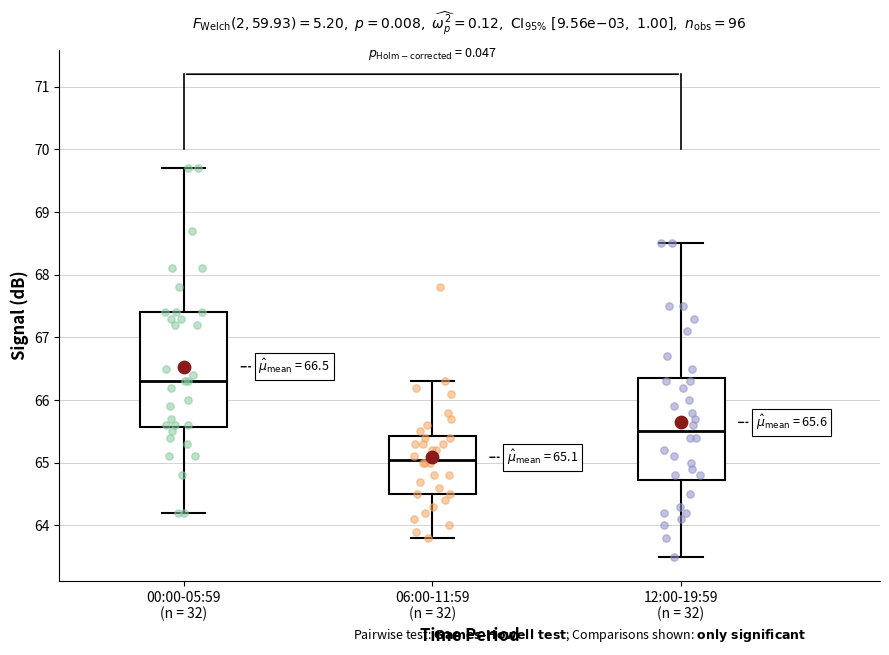

Comparing the boxes themselves (not the whiskers), which one is the tallest?

00:00-05:59 (n = 32)